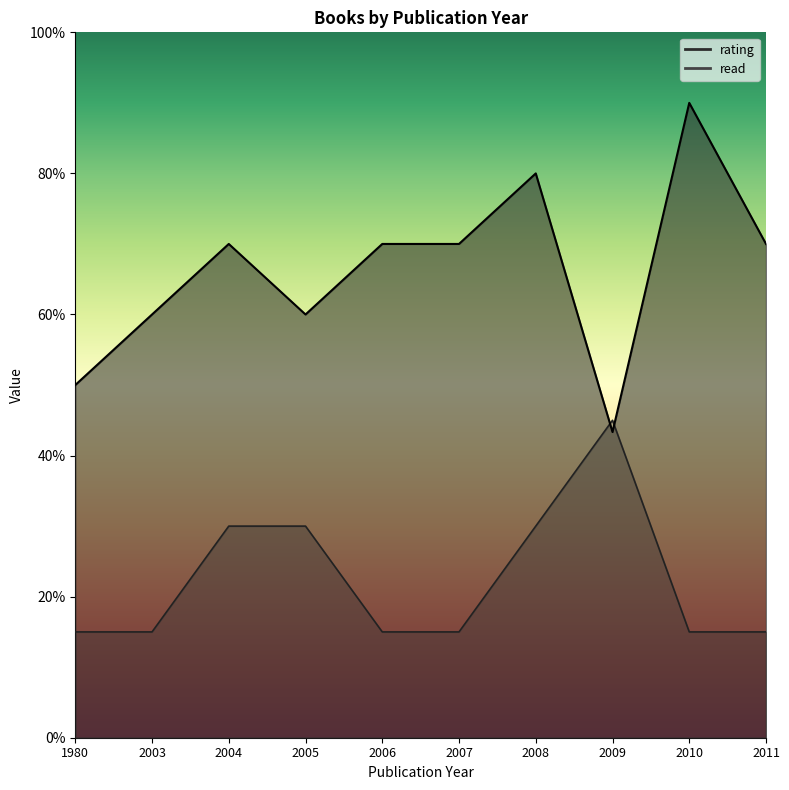

Between 2007 and 2004, which is larger?

2007